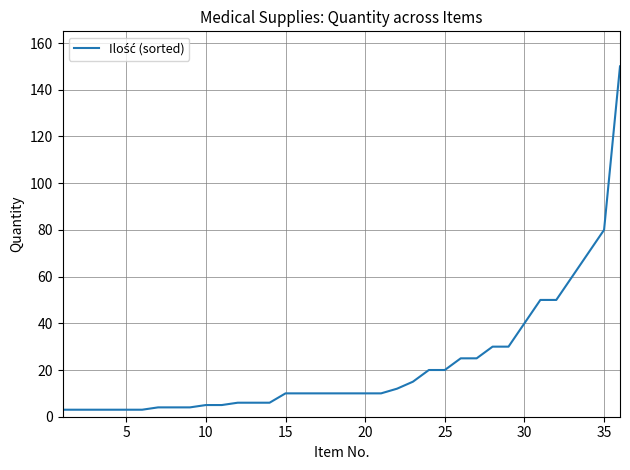

What is the maximum value shown in the chart?

150